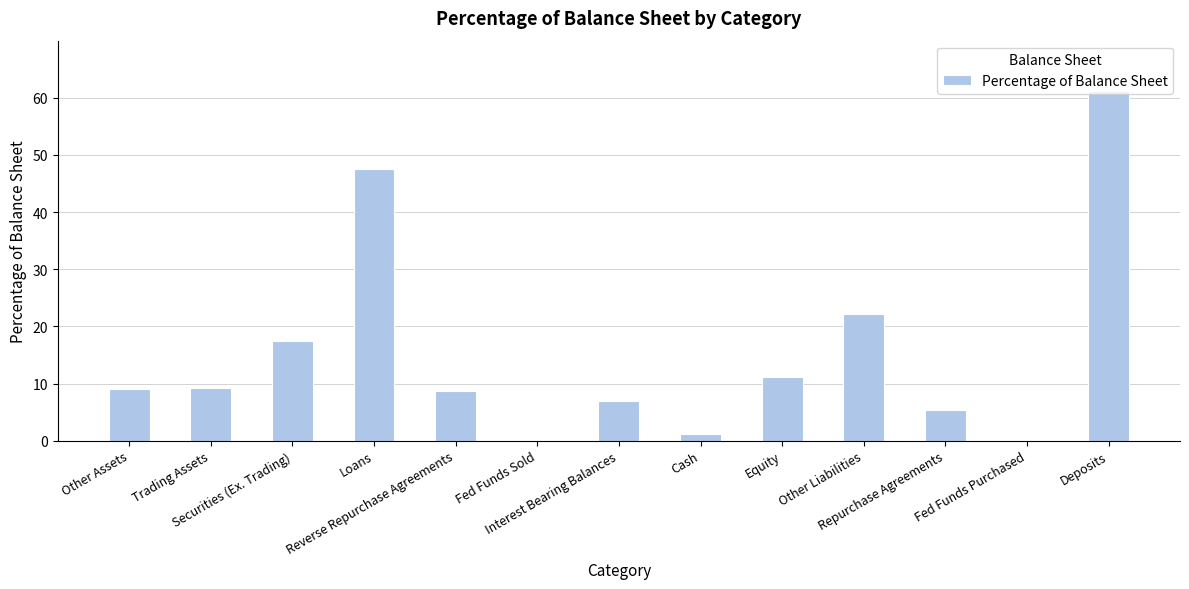

At which label is the value closest to 30?

Other Liabilities